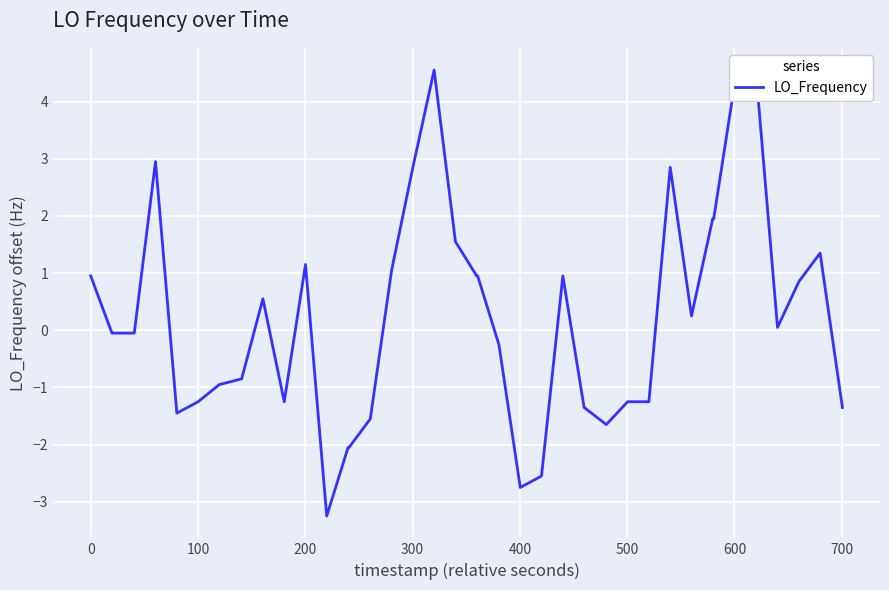

What is the smallest value displayed?

-3.2